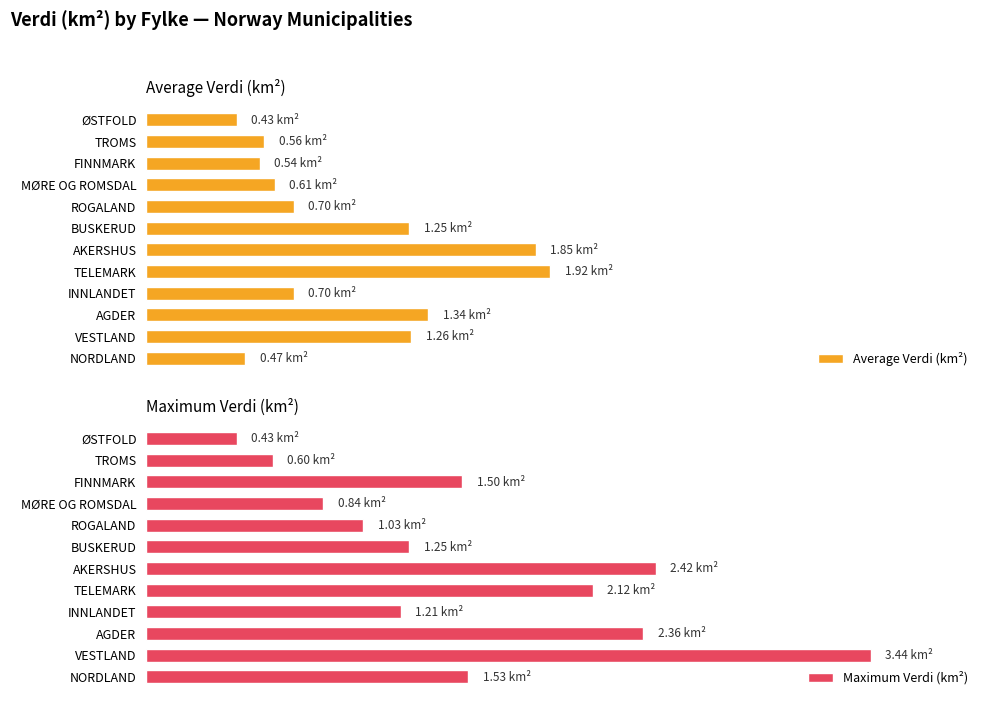

Are the bars horizontal?

Yes